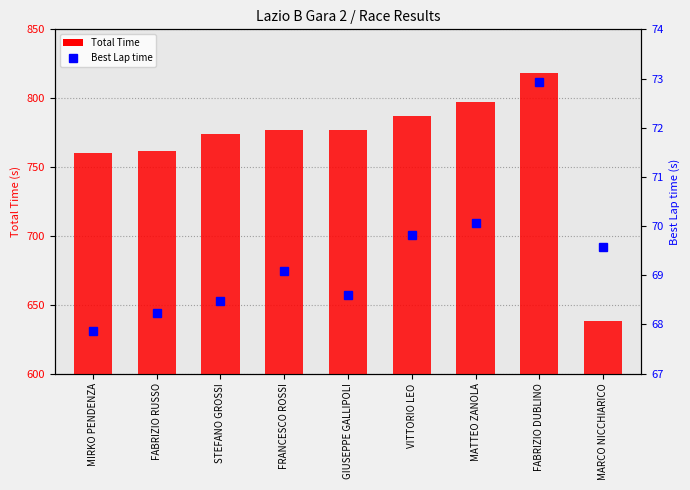

Which series has the largest total across all categories?

Total Time